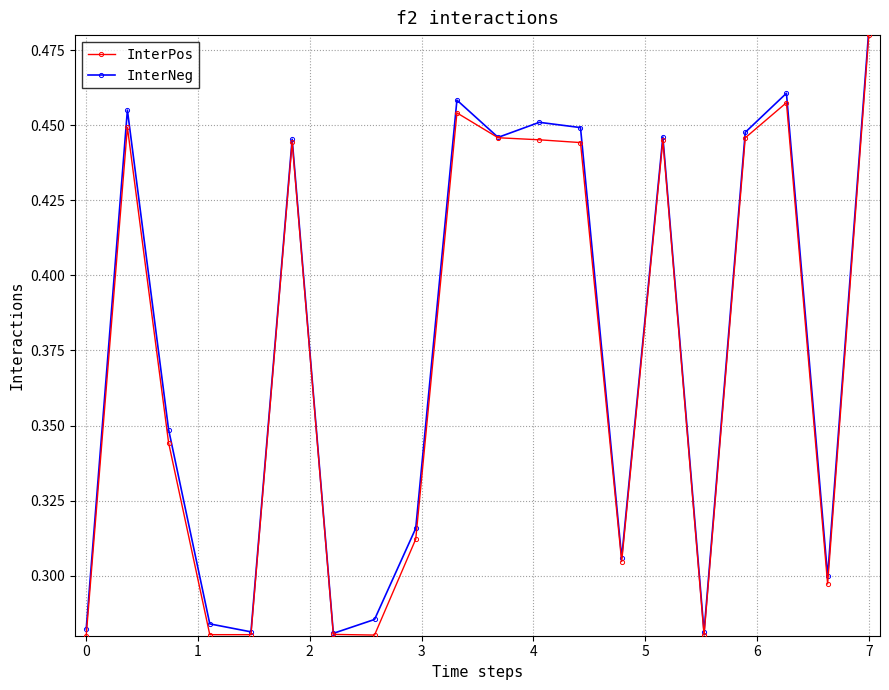

At how many categories does at least one series exceed 0?

20